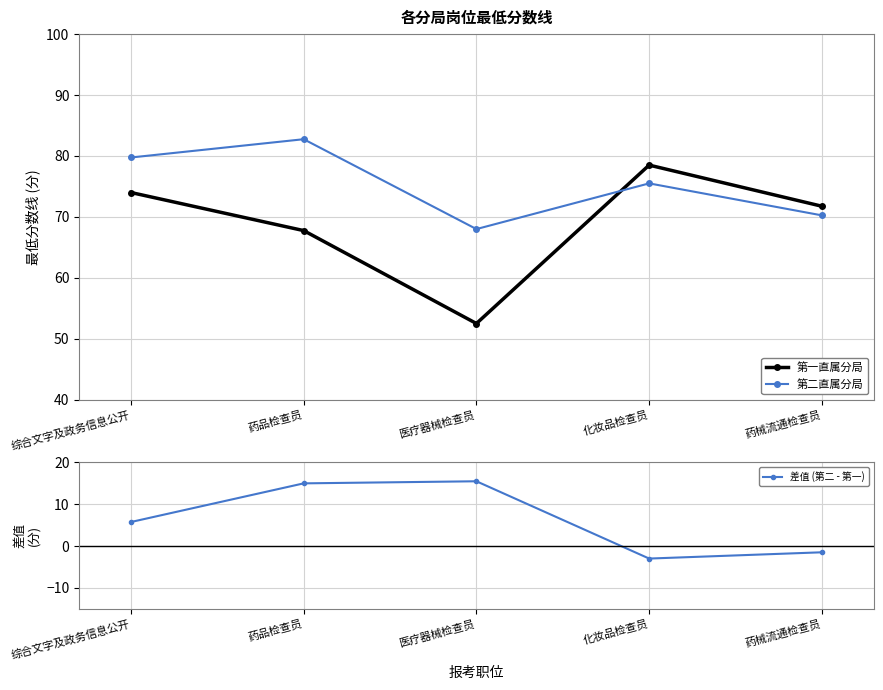

Where do 第一直属分局 and 第二直属分局 first cross each other?

医疗器械检查员 and 化妆品检查员